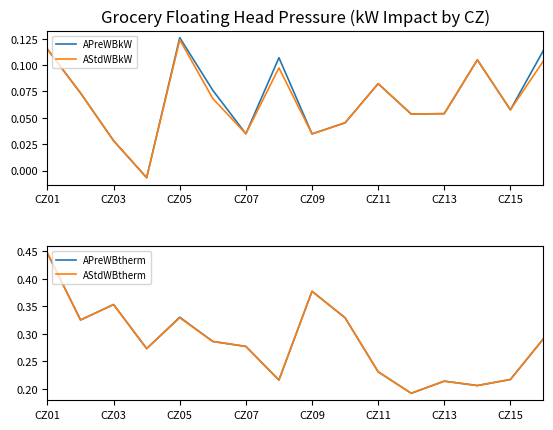

True or false: AStdWBkW has a value of 0.2 at CZ01.

False